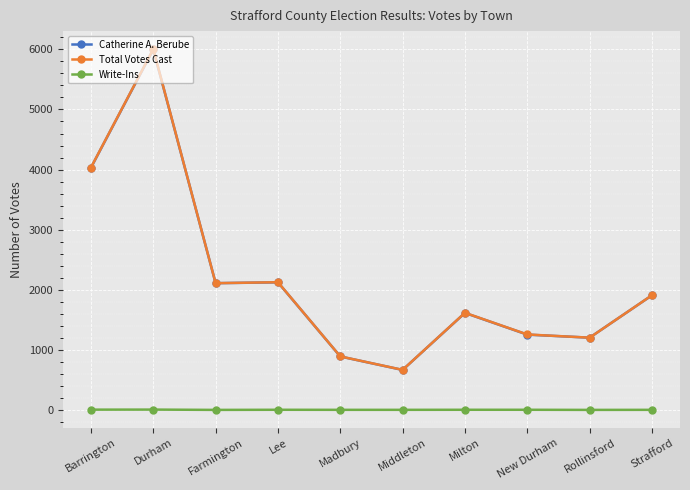

At which label does Write-Ins first exceed 2?

Barrington